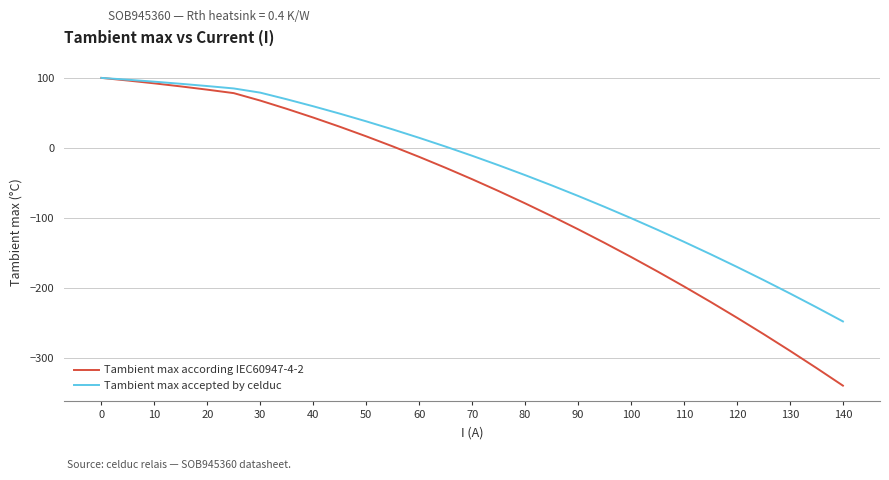

What is the smallest value displayed?

-339.1